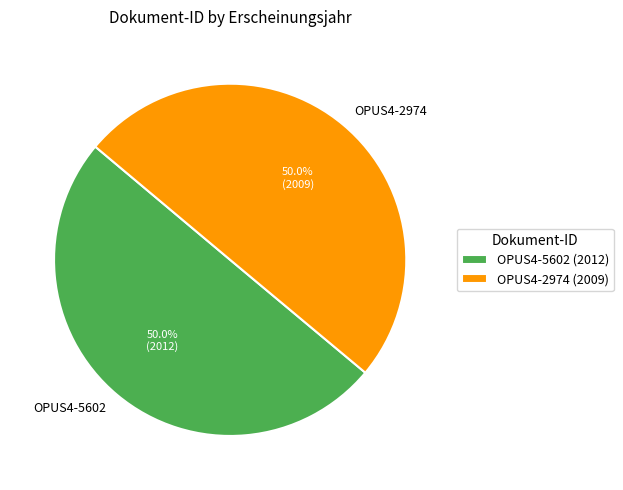

To the nearest percent, what percentage of the pie is OPUS4-2974?

50%